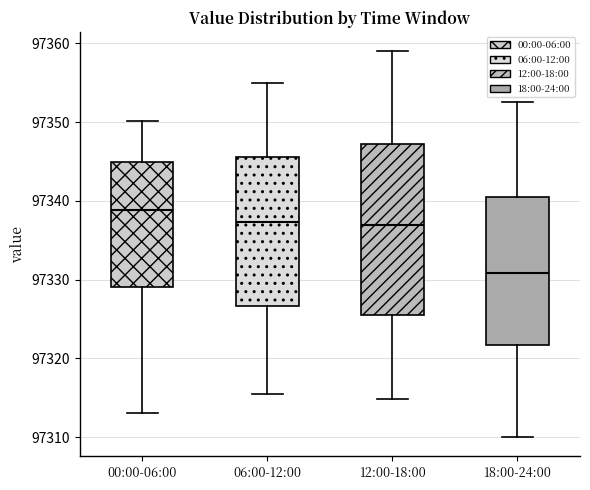

Reading left to right, read every box against the y-axis: the position of its median line, the range the box covers, and the ends of its whiskers. The values are not printed on the chart, so give them approximately, as read against the axis.

00:00-06:00: median 97339, box 97329 to 97345, whiskers 97313 to 97350
06:00-12:00: median 97337, box 97327 to 97346, whiskers 97316 to 97355
12:00-18:00: median 97337, box 97326 to 97347, whiskers 97315 to 97359
18:00-24:00: median 97331, box 97322 to 97341, whiskers 97310 to 97353